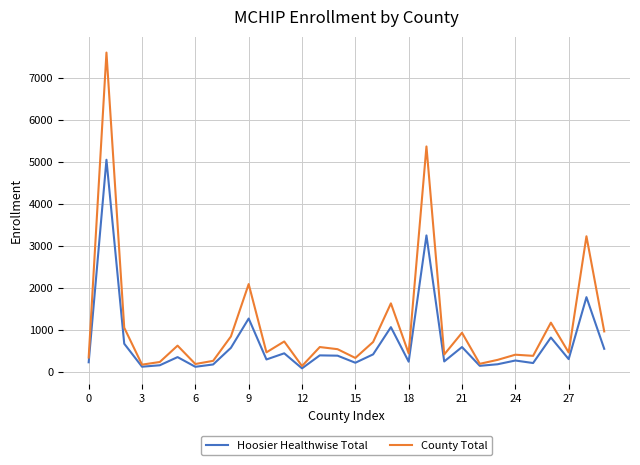

Rank the series by their maximum value, from highest to lowest.

County Total, Hoosier Healthwise Total